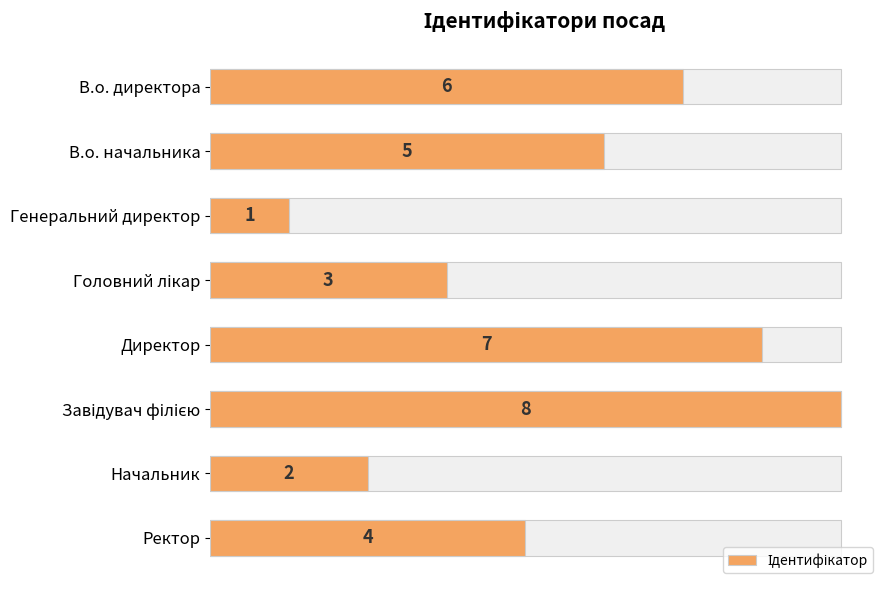

Rank the categories by value from highest to lowest.

Завідувач філією, Директор, В.о. директора, В.о. начальника, Ректор, Головний лікар, Начальник, Генеральний директор